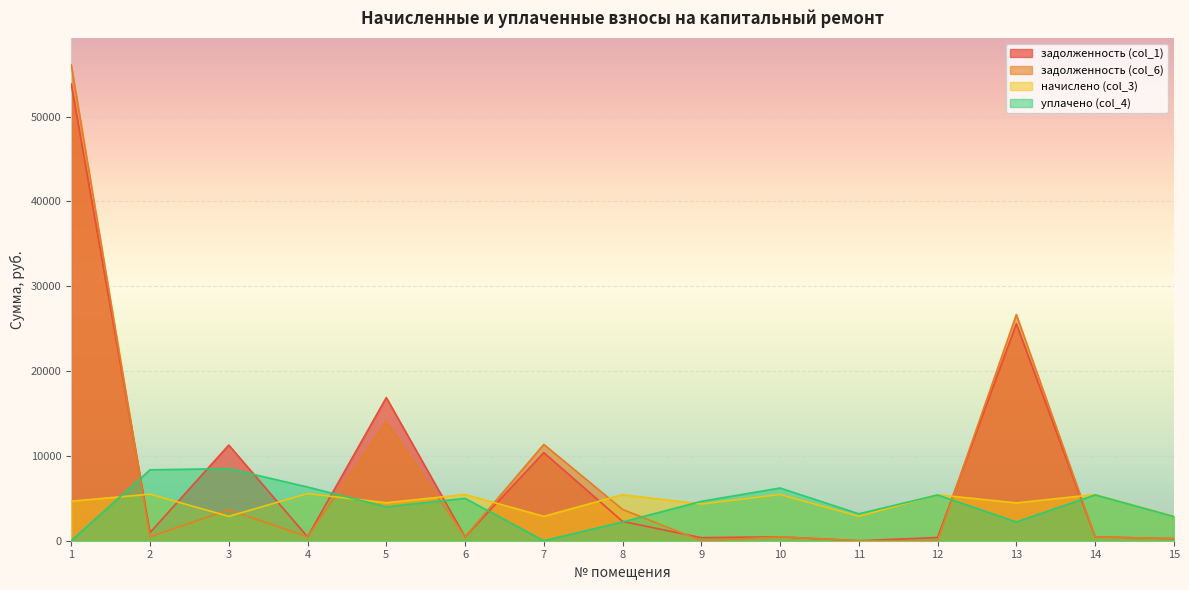

What is the value of the уплачено (col_4) point at the 5th from the left?

4000.0